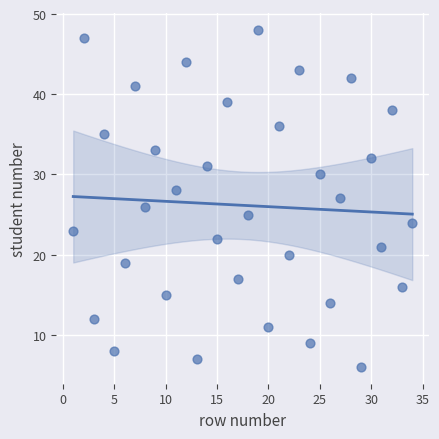

What is the range of X values (max minus min)?

33